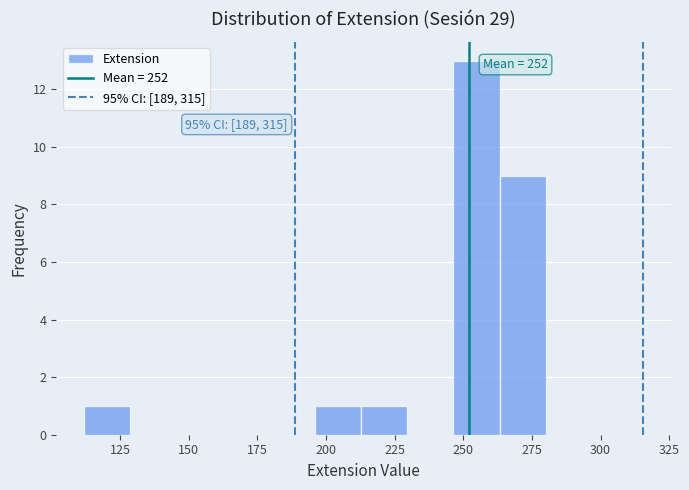

Read against the x-axis, roughly where is the centre of the tallest bar?

255